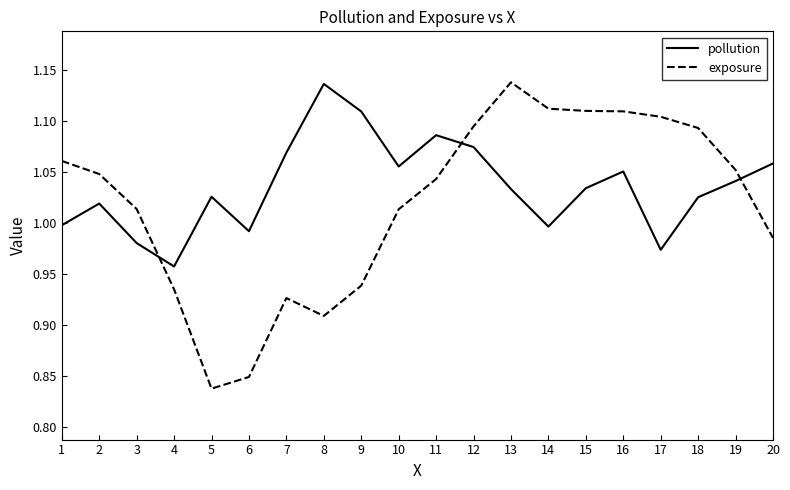

Which series has the widest spread of values?

exposure